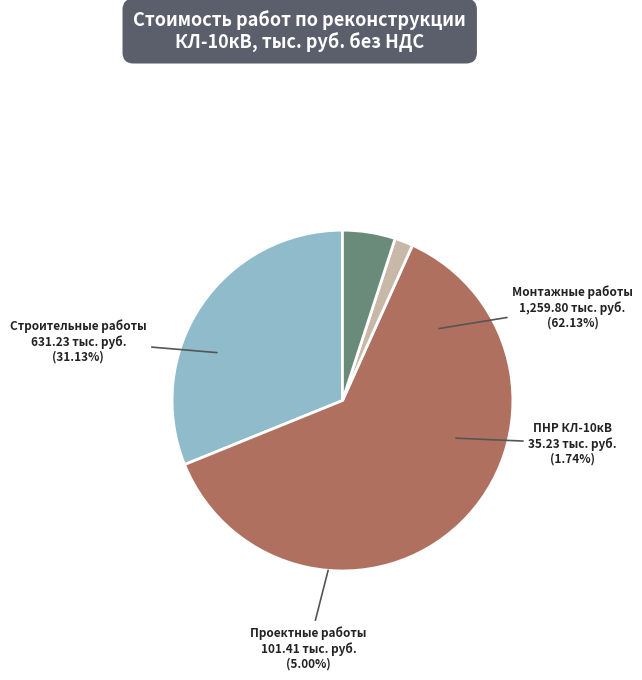

Approximately how many times larger is the value at Монтажные работы compared to ПНР КЛ-10кВ?

35.8